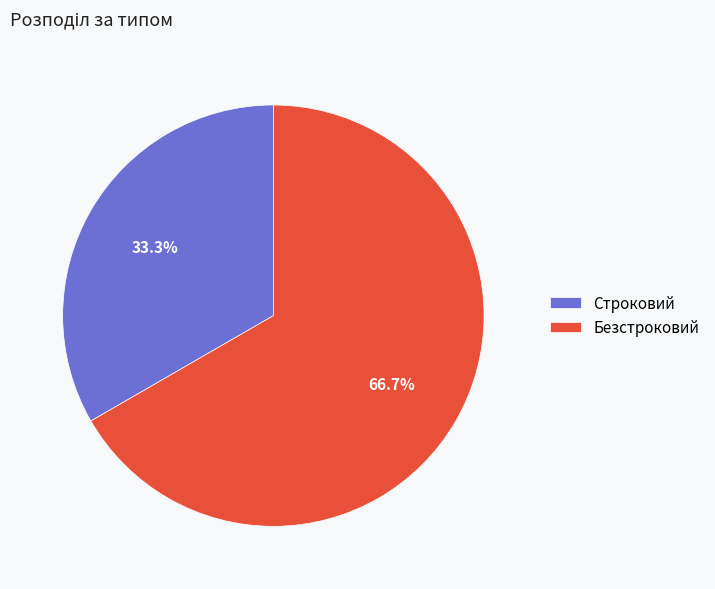

How many segments does this pie chart have?

2